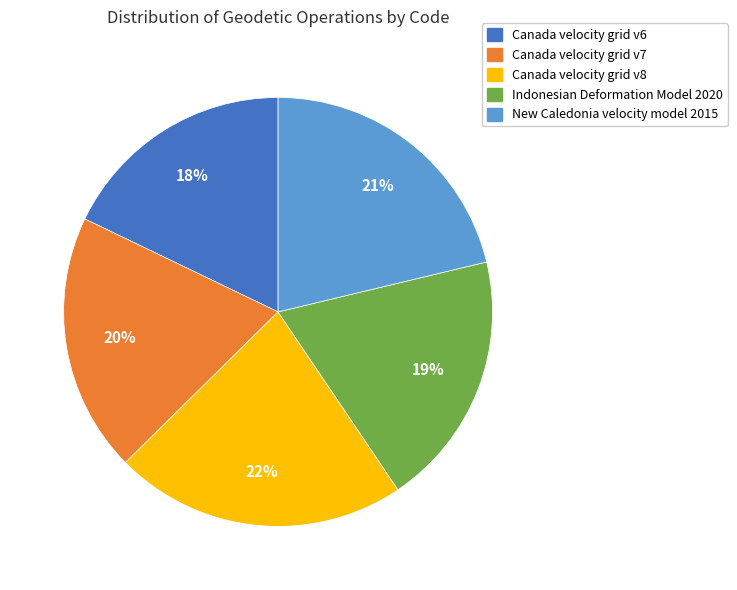

Count the number of slices in the pie.

5